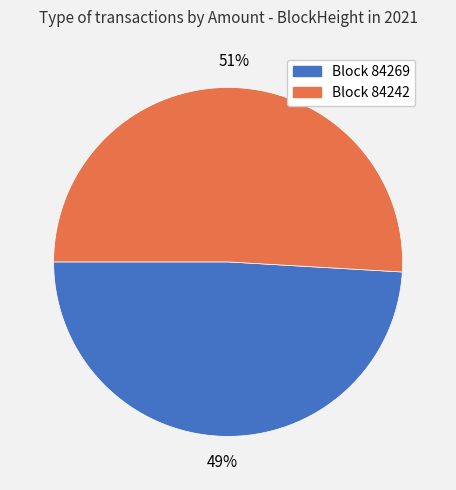

Between Block 84269 and Block 84242, which is larger?

Block 84242